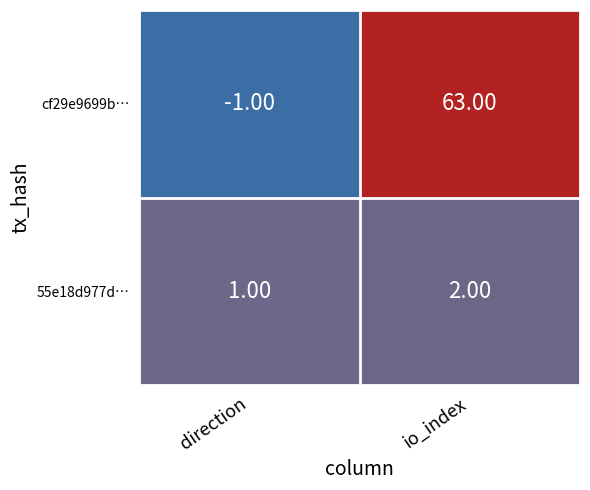

What is the maximum value shown in the chart?

63